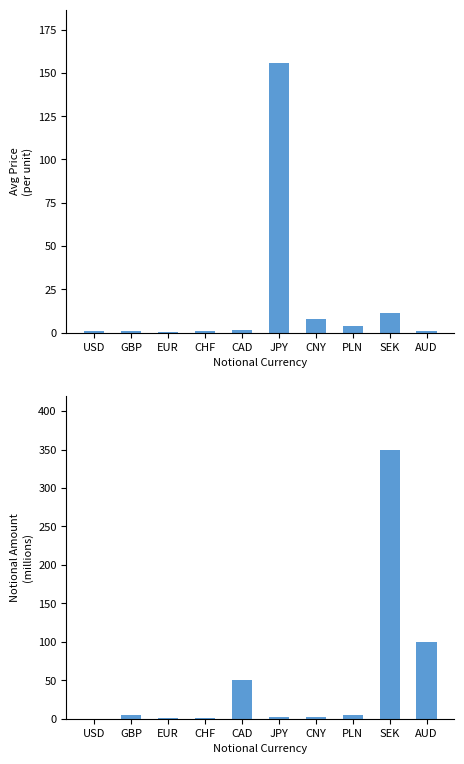

Which series changed the most between GBP and EUR?

Notional Amount